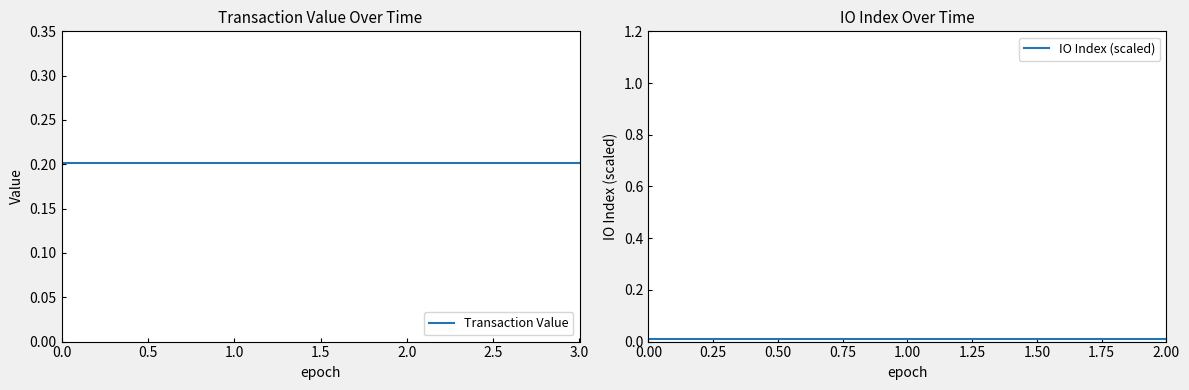

How many lines are shown in the chart?

2